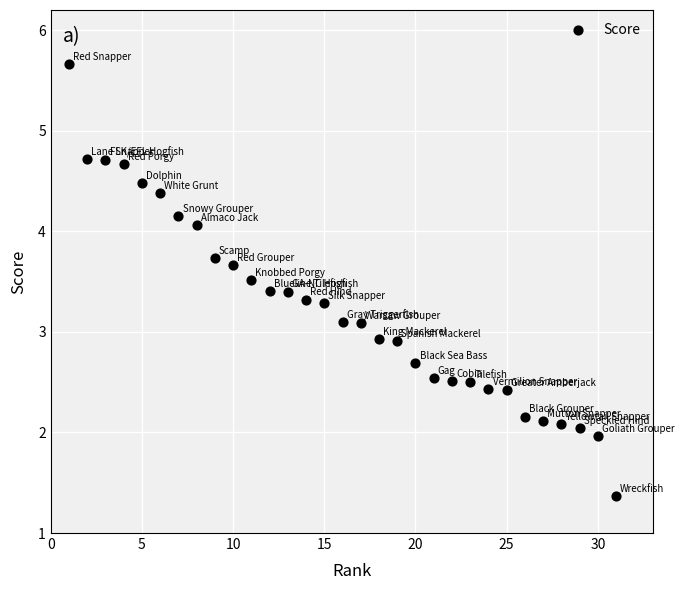

What is the range of Y values (max minus min)?

4.3